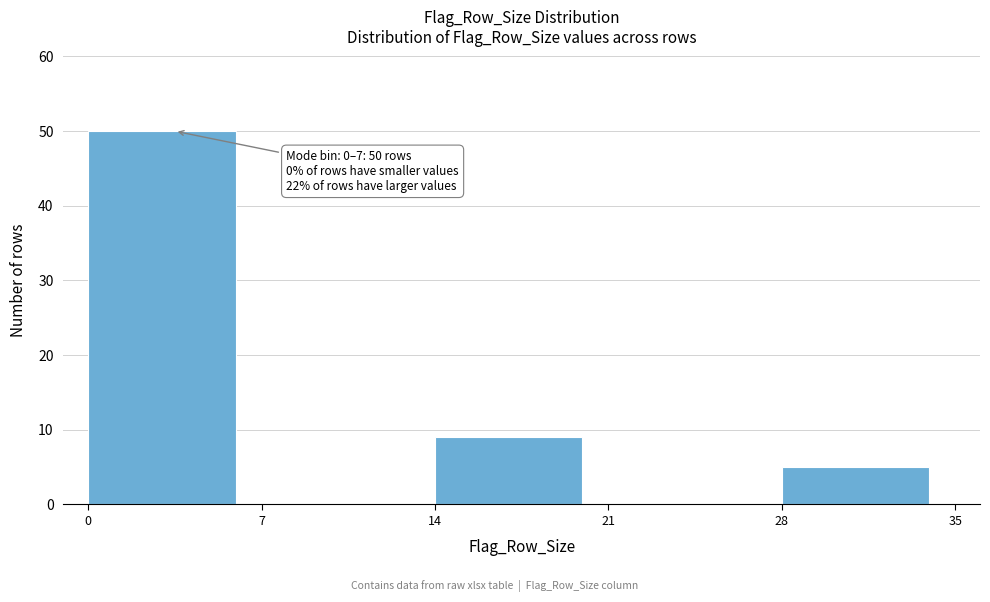

Which range on the x-axis has the tallest bar?

0 to 7